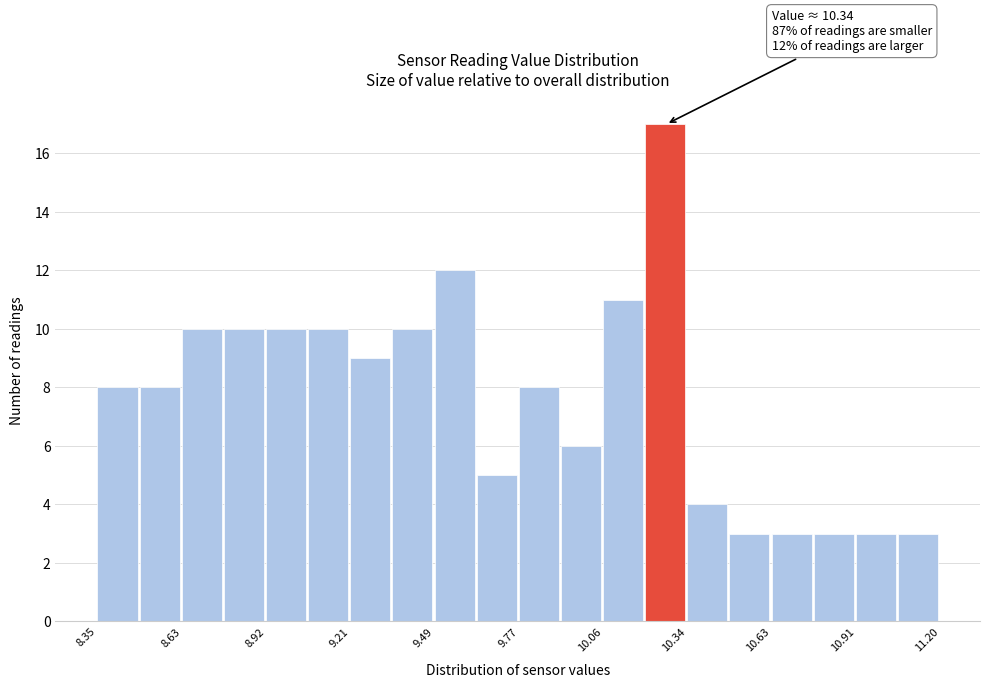

Read against the x-axis, roughly where is the centre of the tallest bar?

10.25